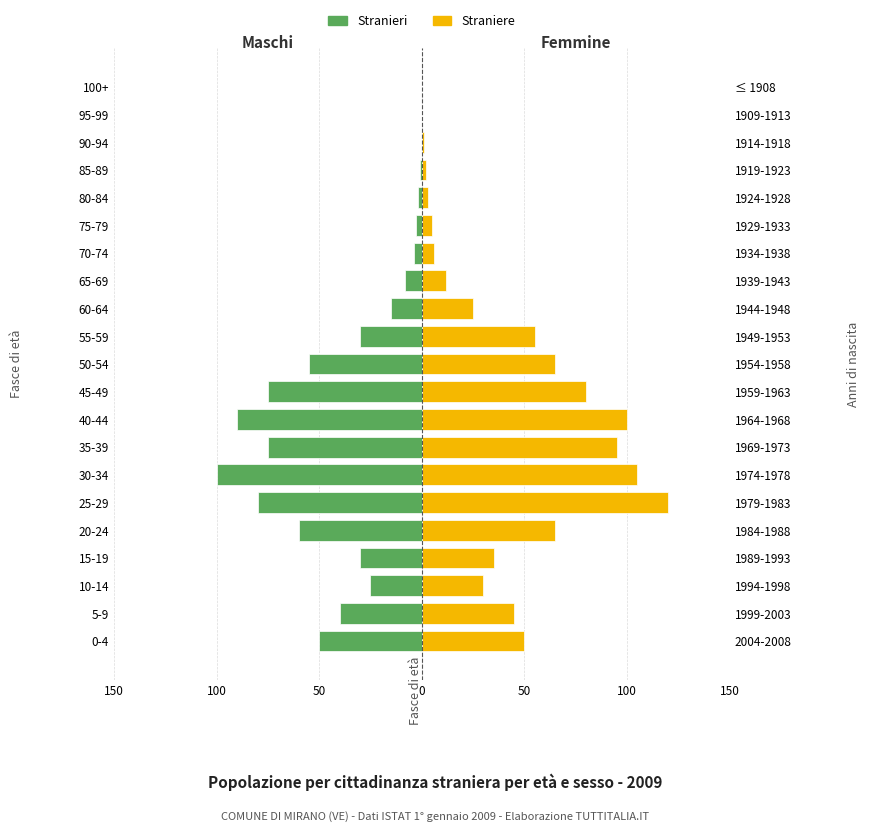

What is the maximum value for Straniere?

120